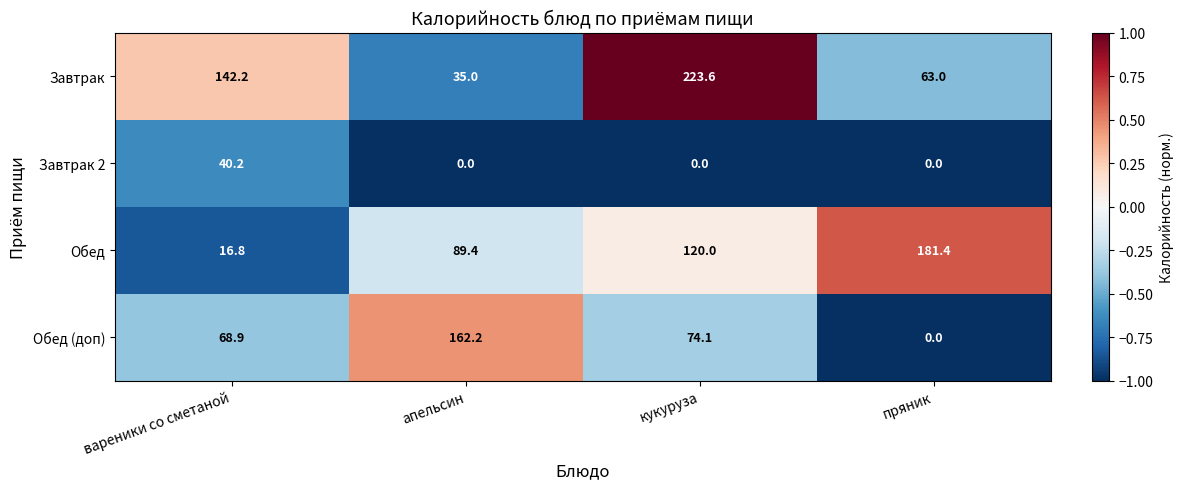

Is it true that Обед equals 120.0 at кукуруза?

True